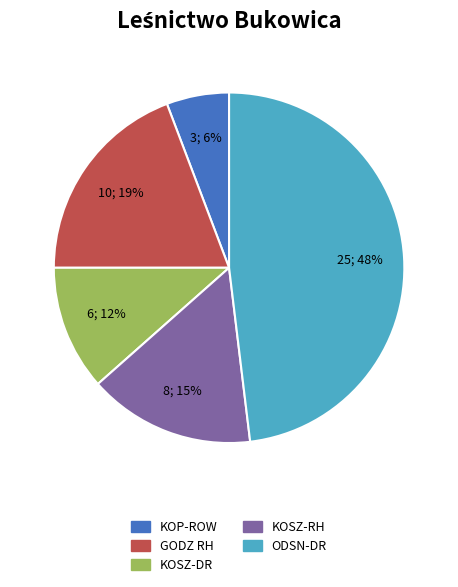

How many slices are in this pie chart?

5